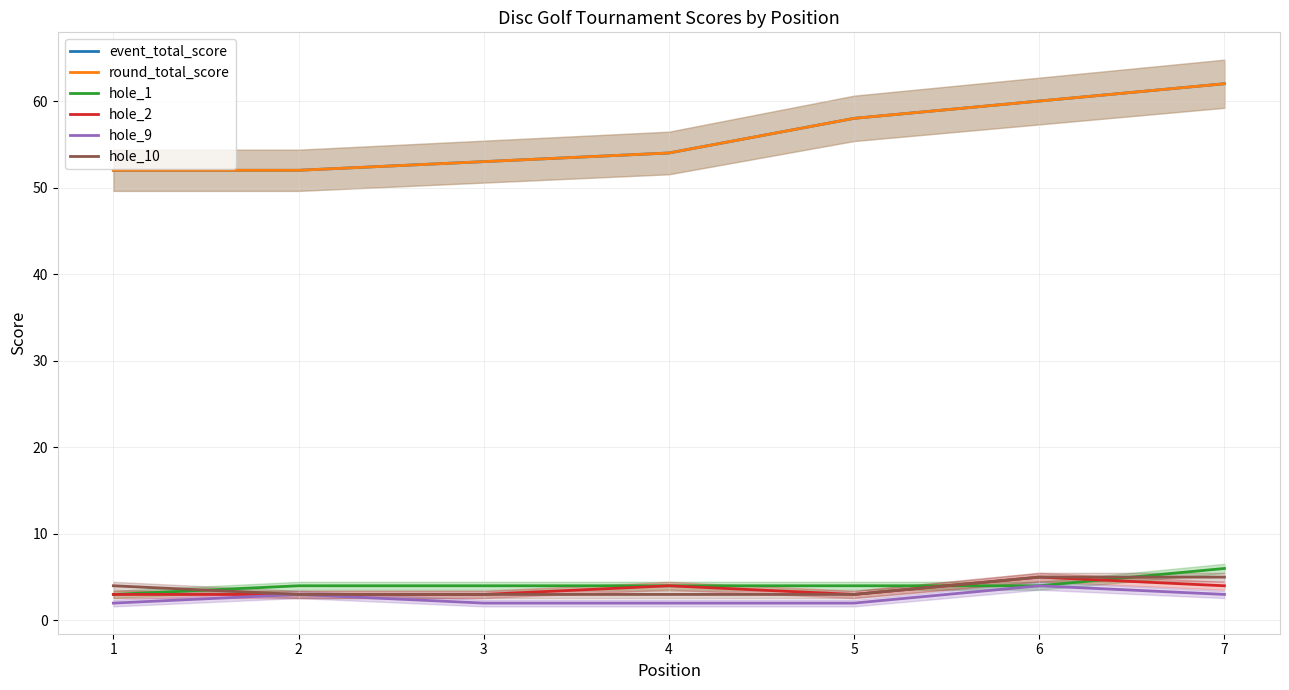

Which label corresponds to the smallest value in the chart?

1